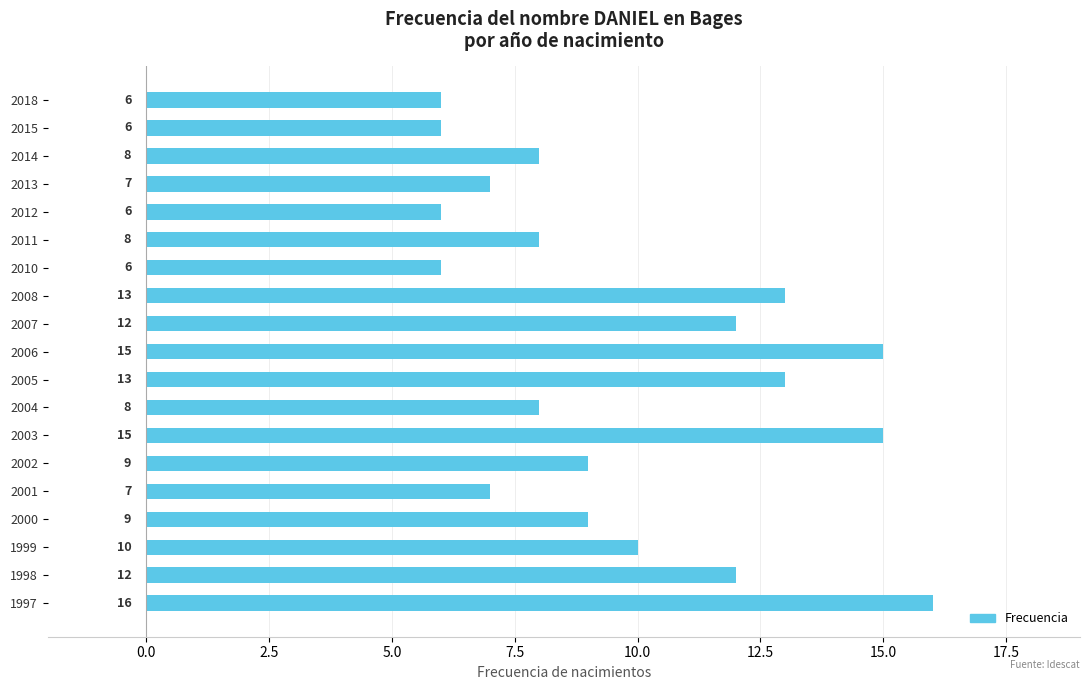

How many values are below 9?

9